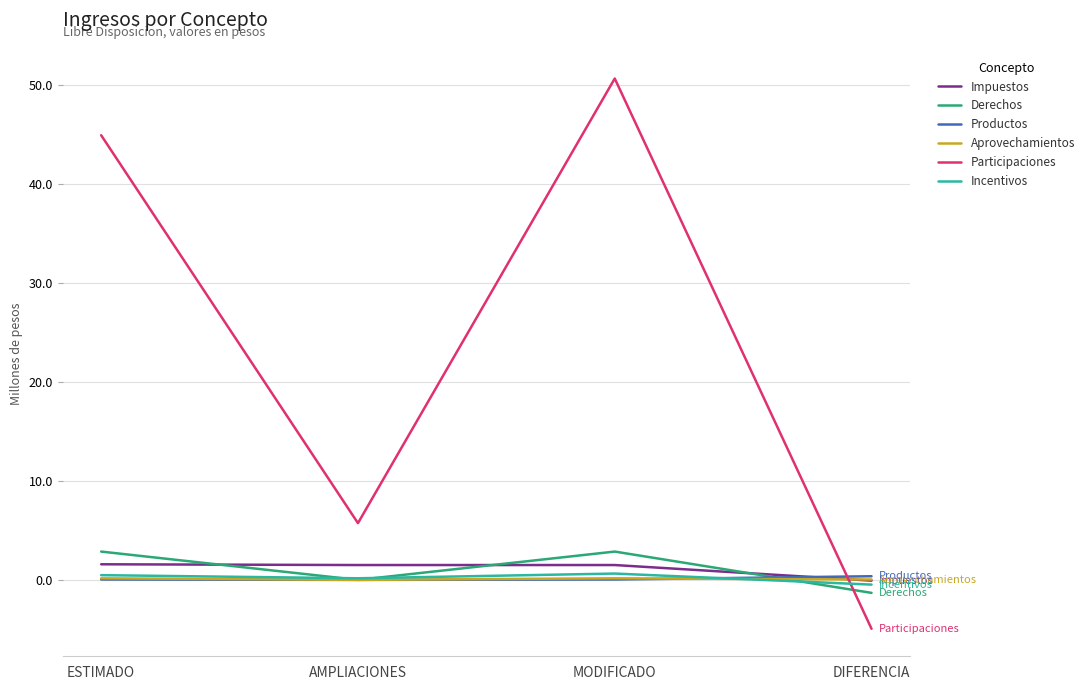

Which series changed the most between MODIFICADO and DIFERENCIA?

Participaciones